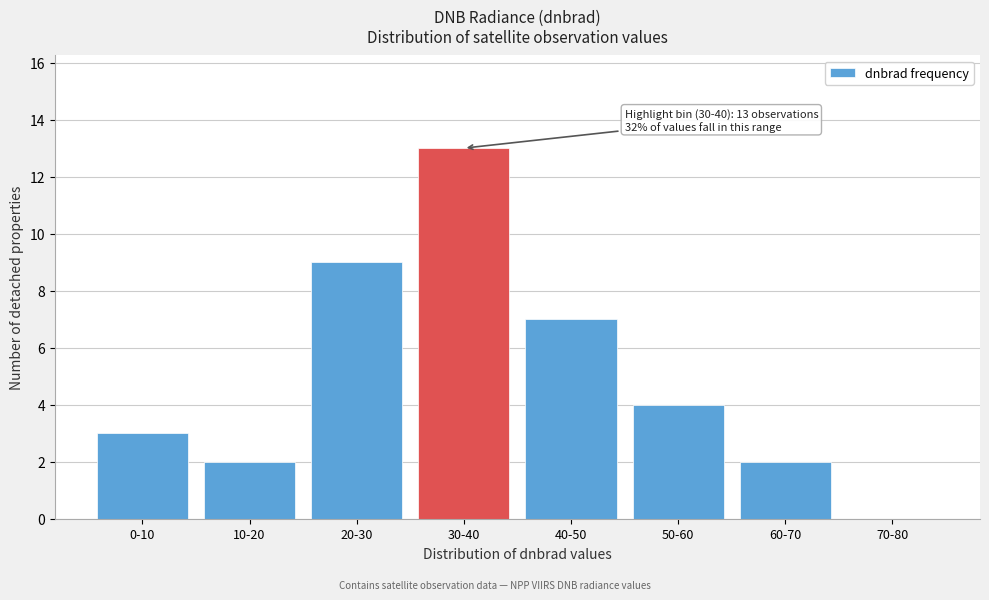

Reading right to left, extract all data points from this chart.

70-80=0	60-70=2	50-60=4	40-50=7	30-40=13	20-30=9	10-20=2	0-10=3